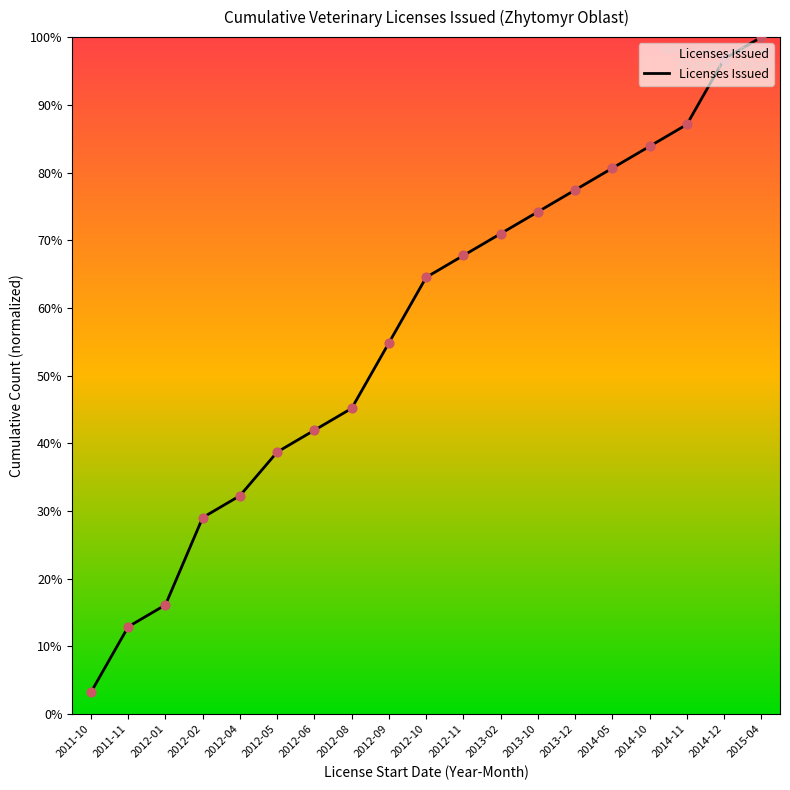

Approximately how many times larger is the value at 2012-01 compared to 2012-08?

0.4